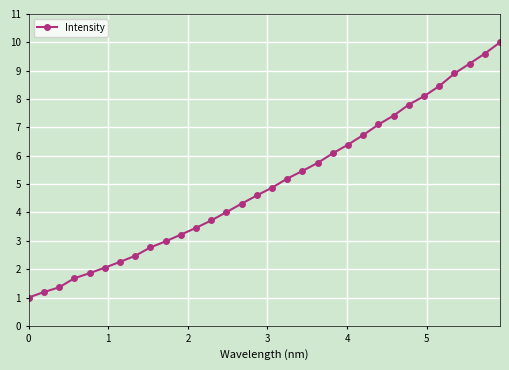

Does the chart display data point markers on the line(s)?

Yes